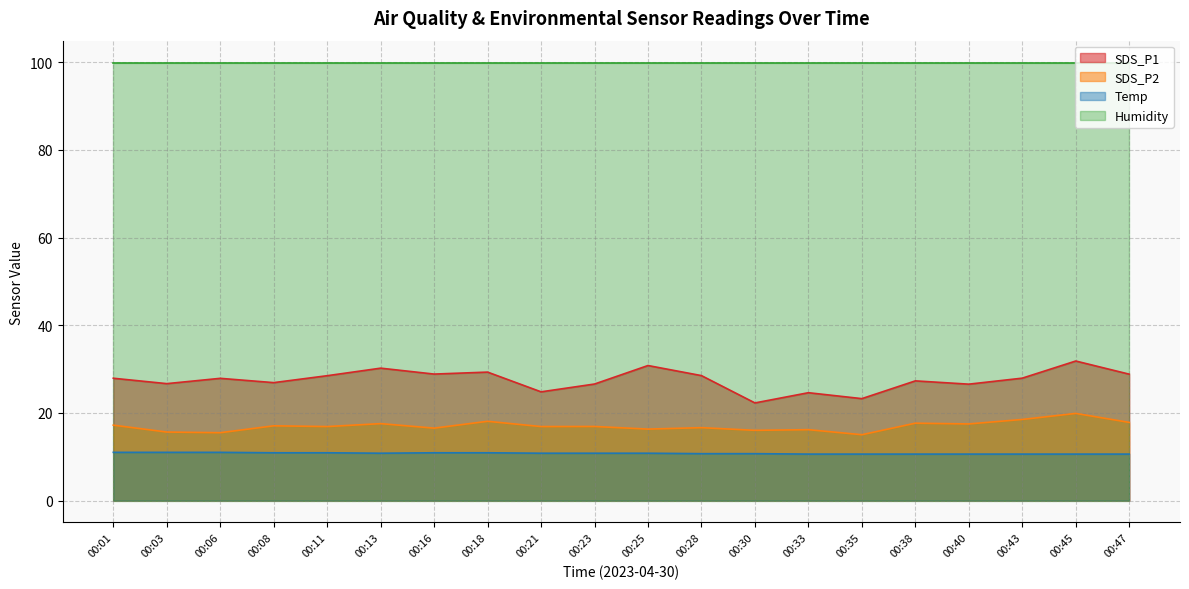

Is it true that Temp equals 11.0 at 00:01?

True